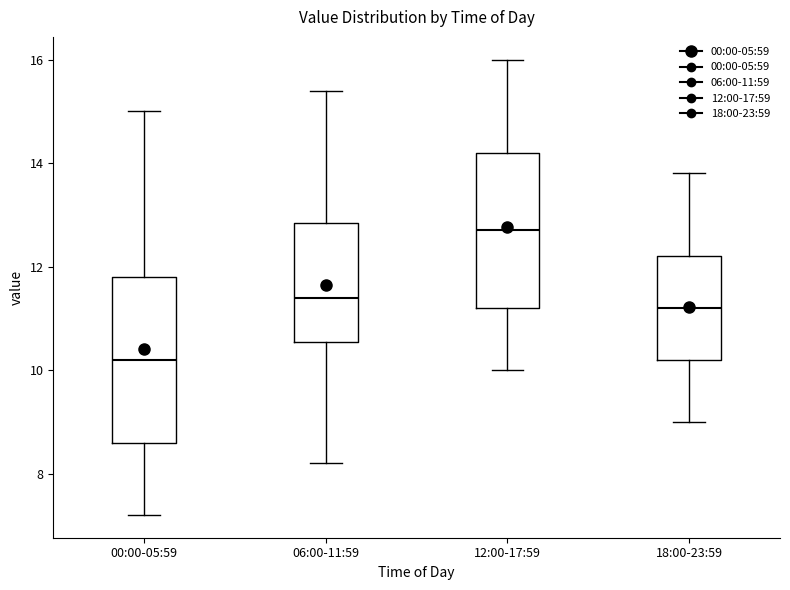

Which box has the highest median line?

12:00-17:59